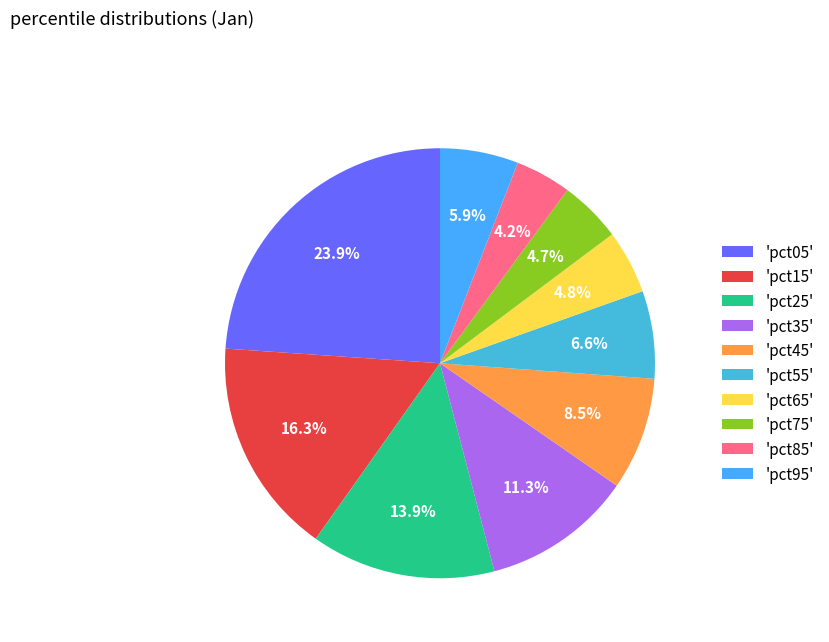

Is there any slice that represents more than half of the pie?

No